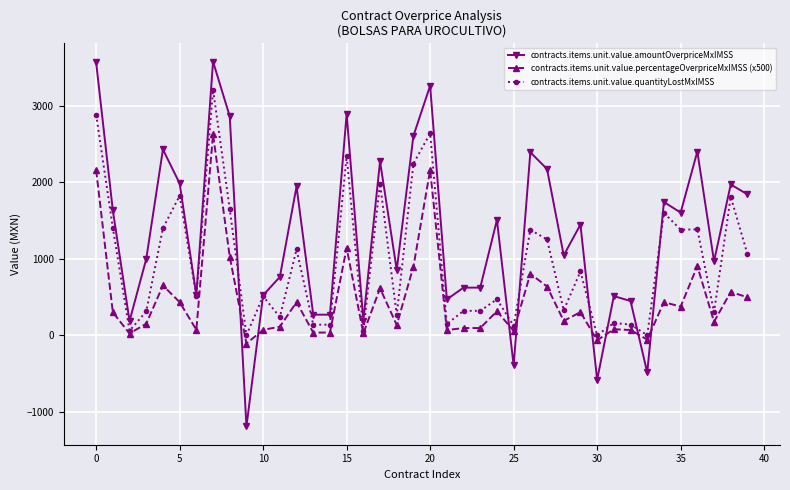

Which series has the widest spread of values?

contracts.items.unit.value.amountOverpriceMxIMSS